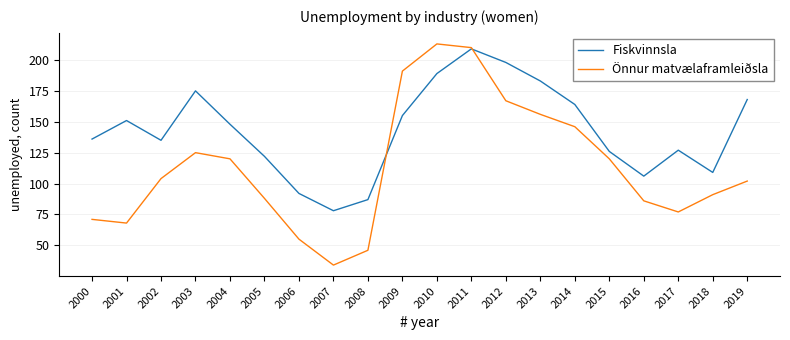

What value does the Önnur matvælaframleiðsla series have at 2019, to the nearest 5?

100